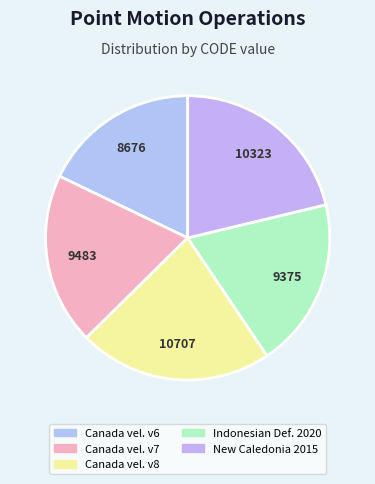

Is there any slice that represents more than half of the pie?

No